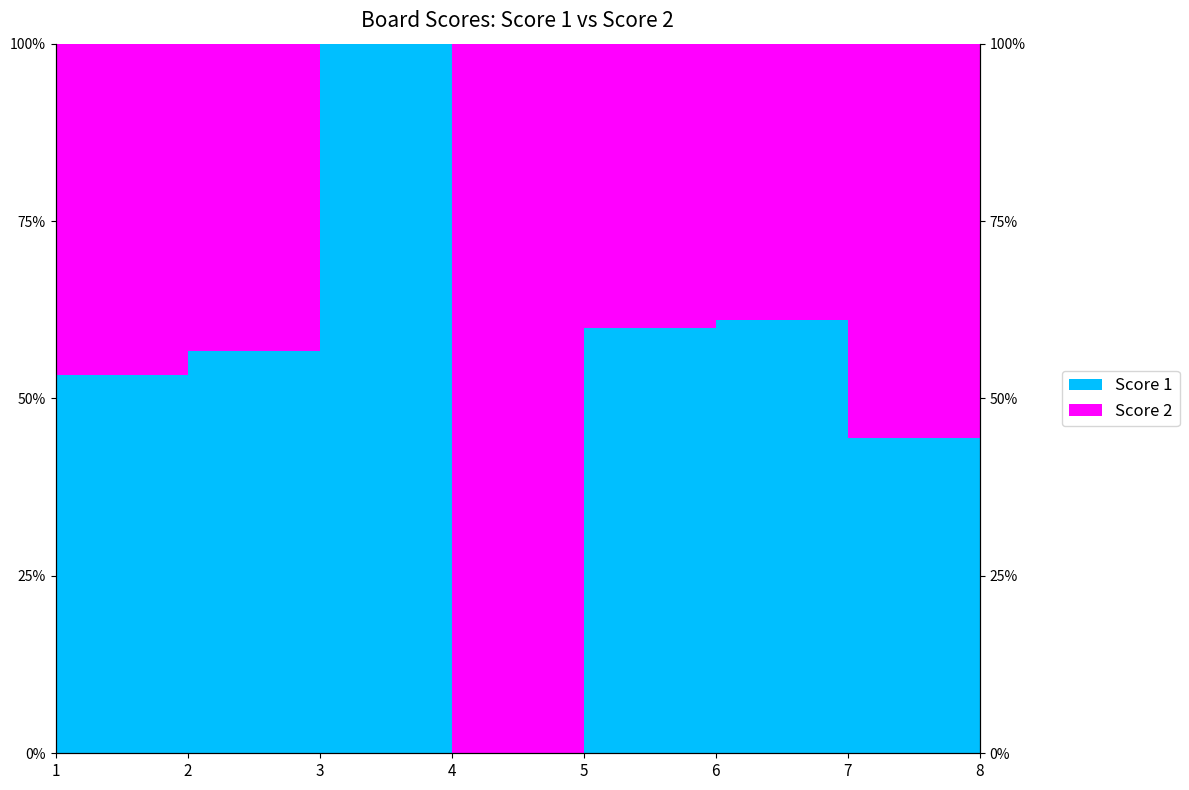

Is it true that the value at 6 is 0.6?

True